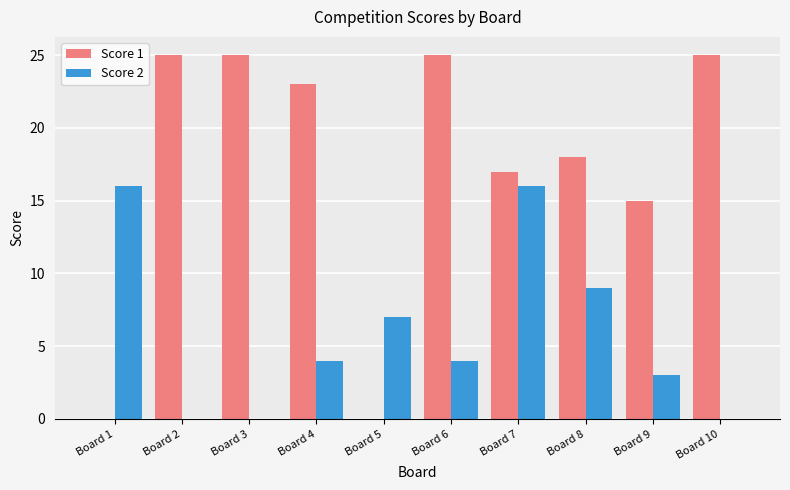

Reading left to right, transcribe all the data shown in this chart.

Score 1: Board 1=0	Board 2=25	Board 3=25	Board 4=23	Board 5=0	Board 6=25	Board 7=17	Board 8=18	Board 9=15	Board 10=25
Score 2: Board 1=16	Board 2=0	Board 3=0	Board 4=4	Board 5=7	Board 6=4	Board 7=16	Board 8=9	Board 9=3	Board 10=0